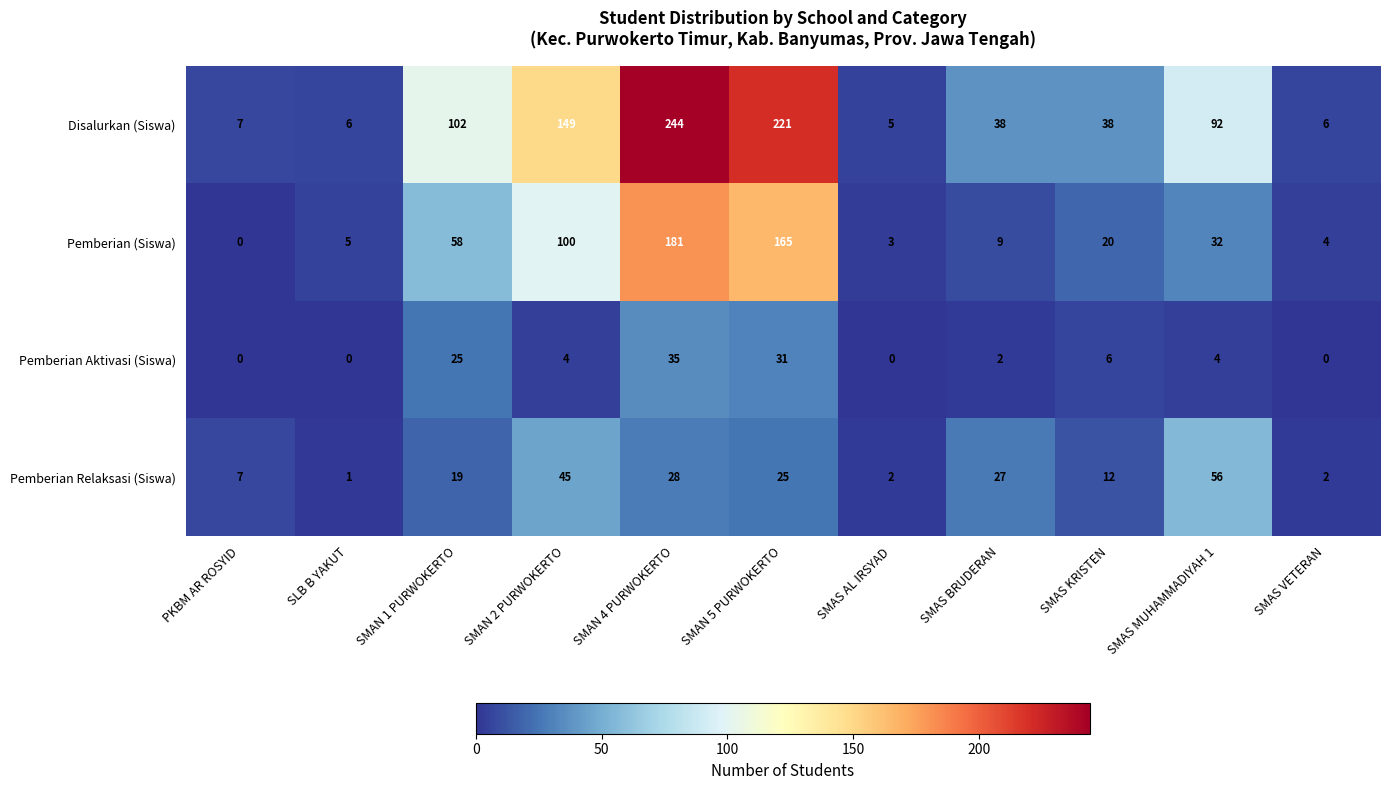

Rank the series by their maximum value, from lowest to highest.

Pemberian Aktivasi (Siswa), Pemberian Relaksasi (Siswa), Pemberian (Siswa), Disalurkan (Siswa)